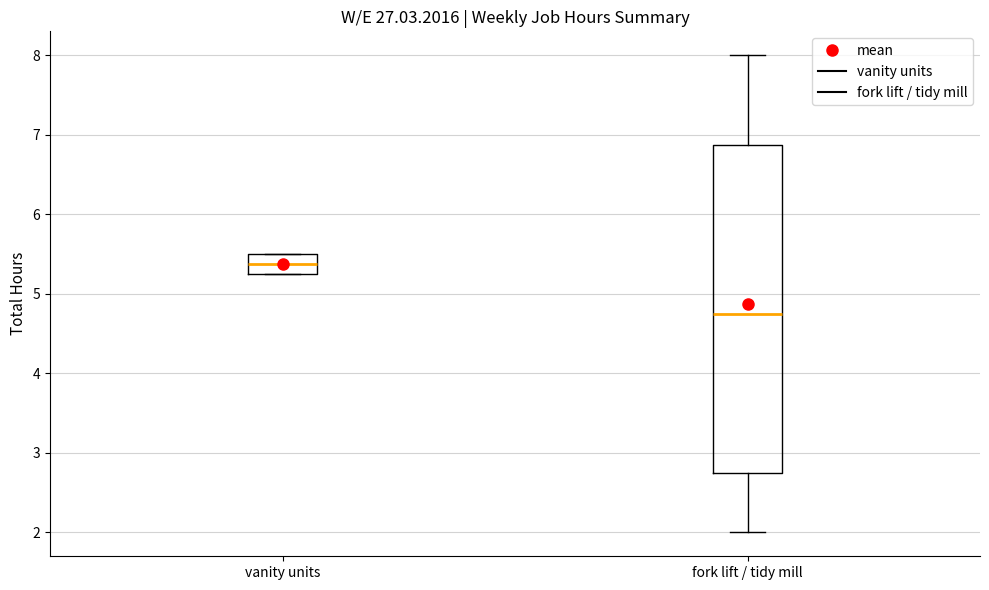

Where does the median line of the box for fork lift / tidy mill sit on the y-axis? The values are not printed on the chart, so give them approximately, as read against the axis.

4.8